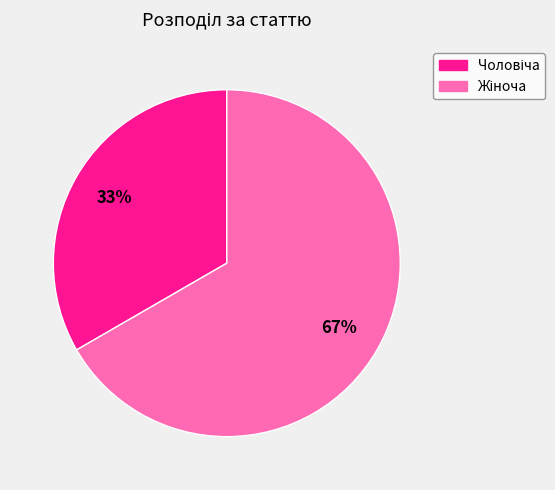

To the nearest percent, what is the average slice percentage?

50%